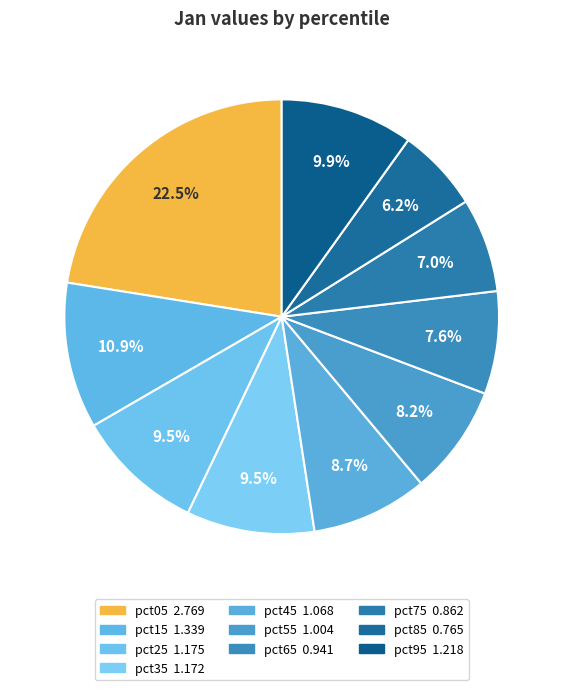

To the nearest percent, what portion does pct05 represent?

22%